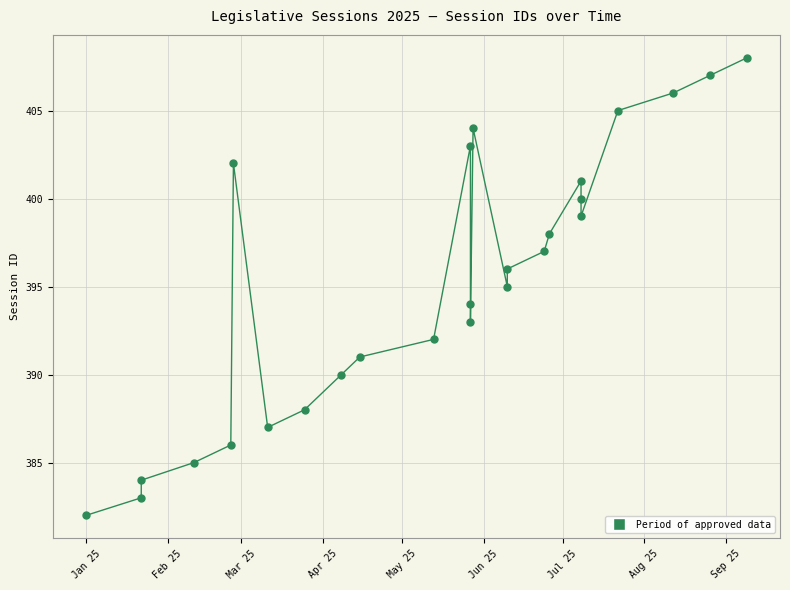

True or false: the data shows 93 at 24.

False